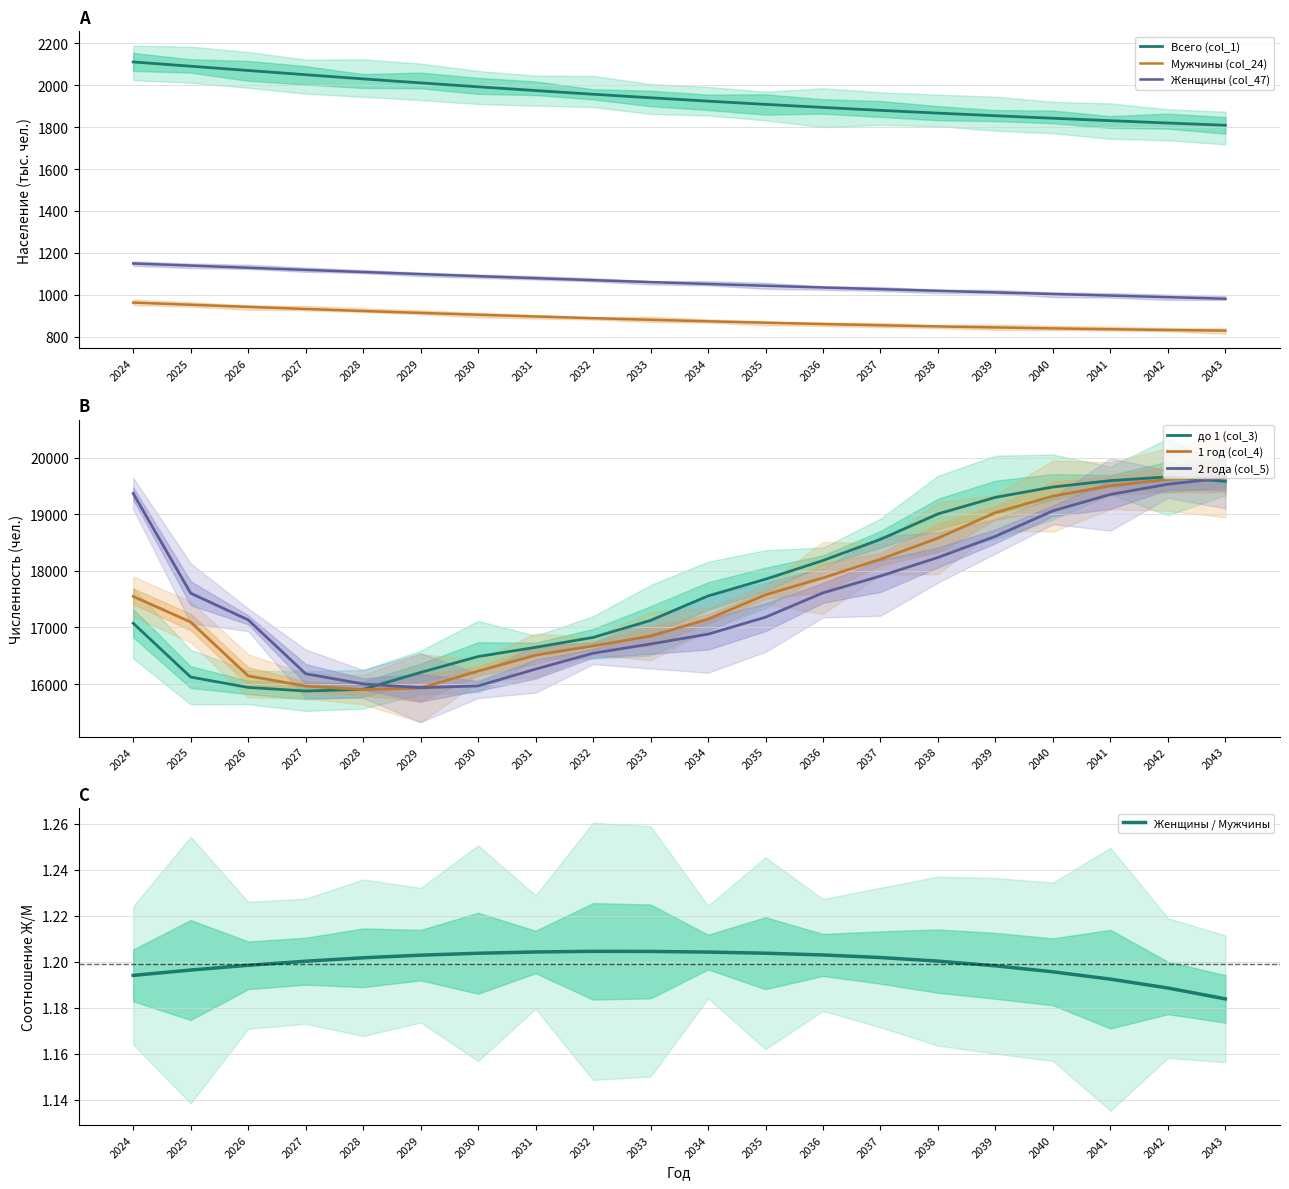

True or false: 1 год (col_4) and Всего (col_1) cross at least once.

False